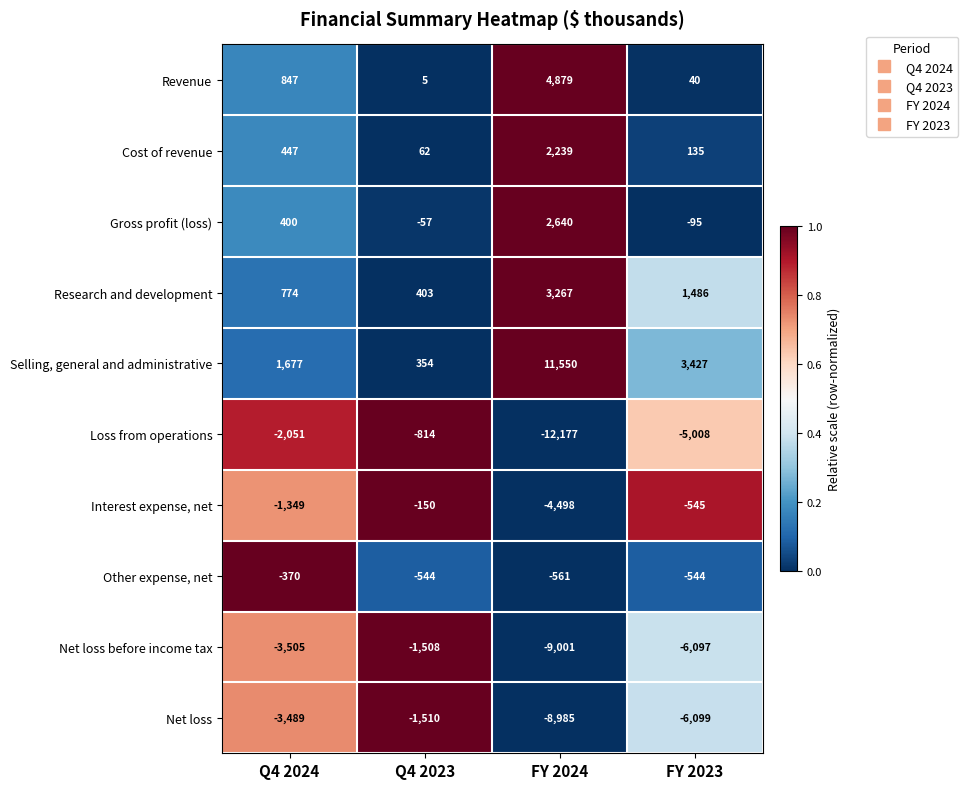

What is the greatest value displayed?

11550